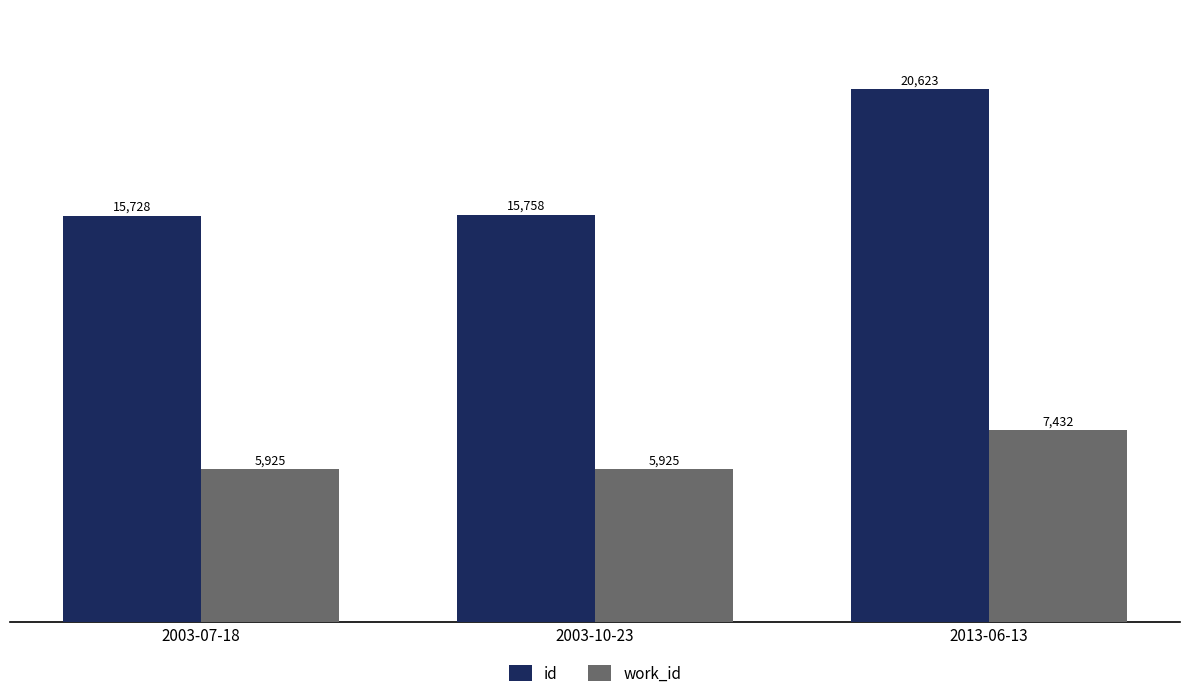

What is the difference between the second highest and minimum values in the id series?

30